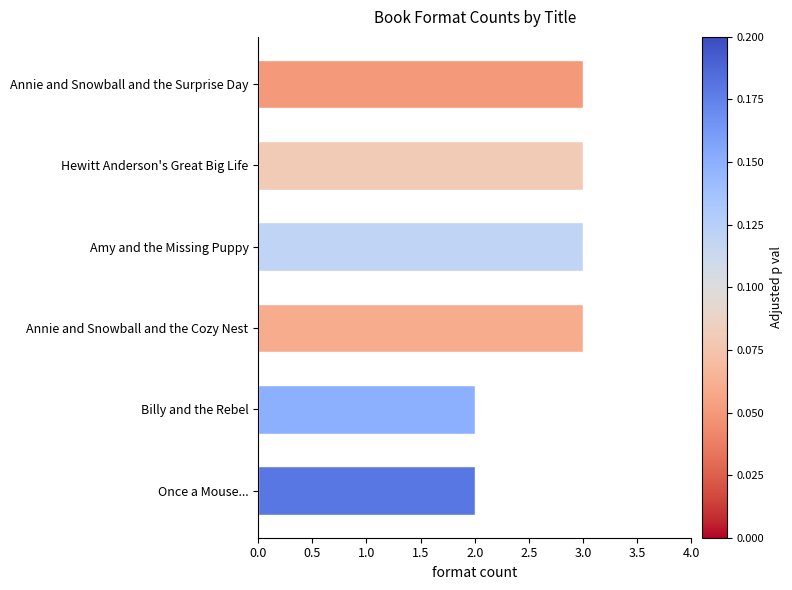

Reading top to bottom, what are all the values shown in this chart?

3	3	3	3	2	2